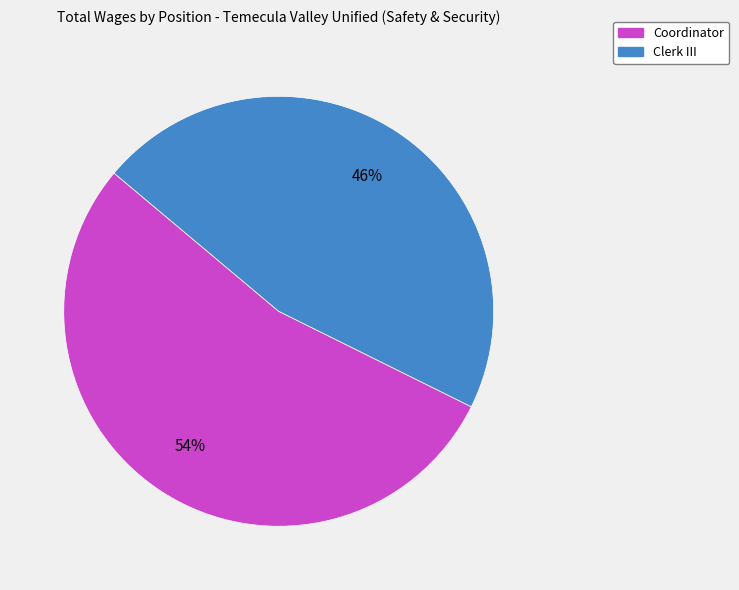

To the nearest percent, what percentage of the pie is Coordinator?

54%